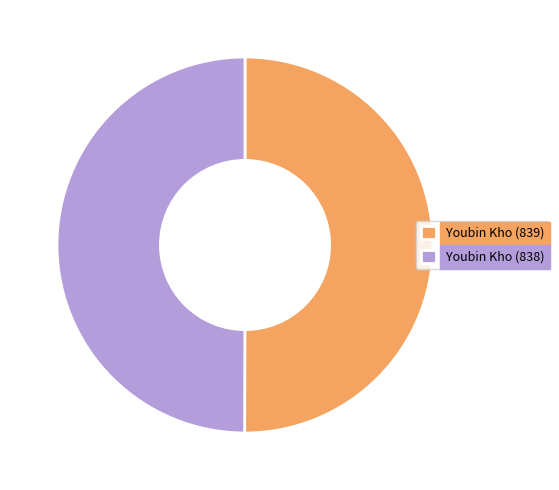

Is it true that Youbin Kho (839) is 50% of the pie?

True